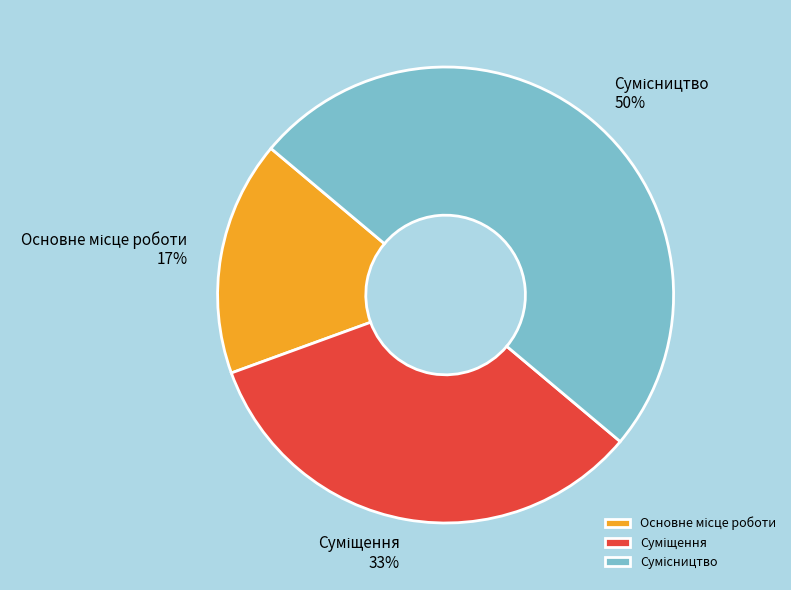

To the nearest percent, what is the difference between the largest and smallest slice percentages?

33%